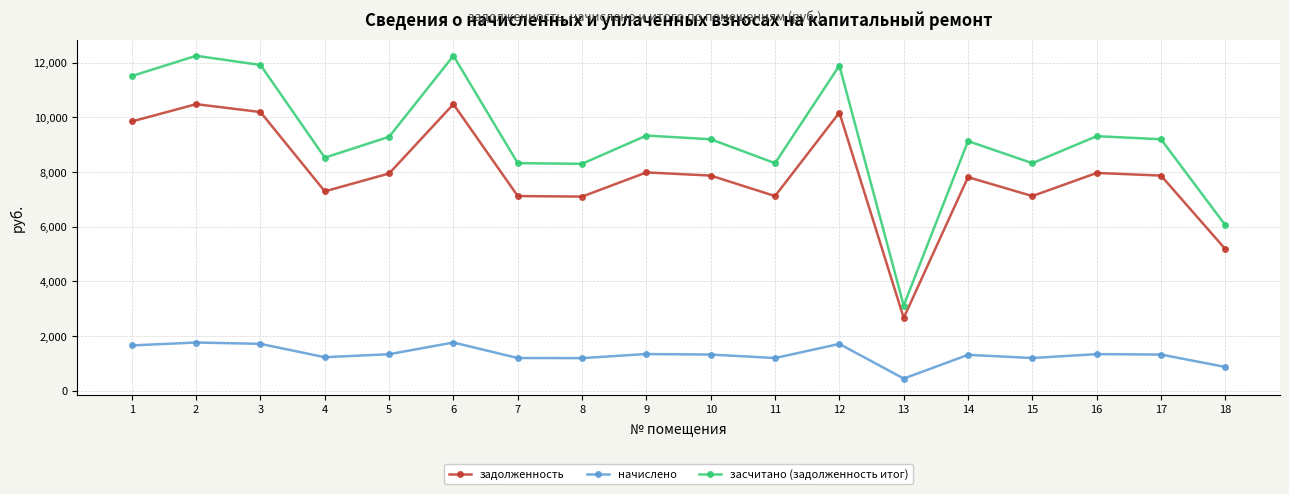

What is the highest value of the засчитано (задолженность итог) series?

12252.2